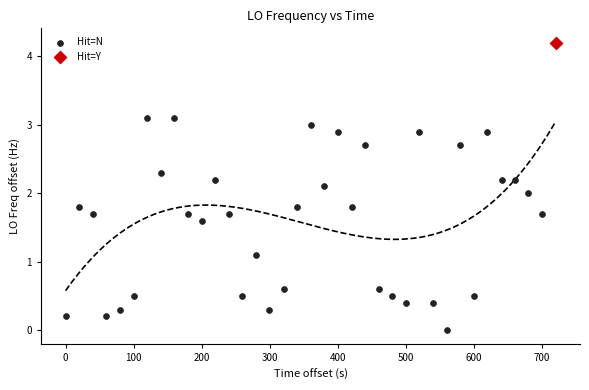

What are all the series names shown in the legend?

Hit=N, Hit=Y